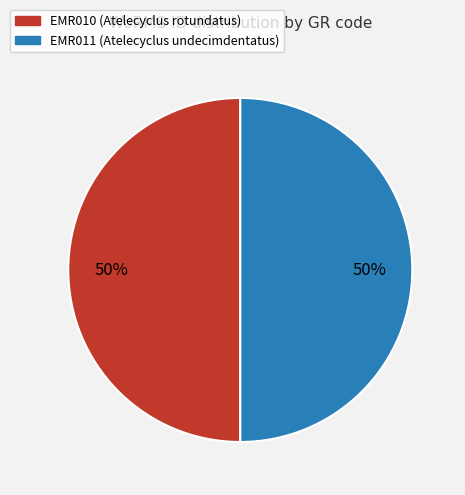

To the nearest percent, what is the combined percentage of EMR011 and EMR010?

100%